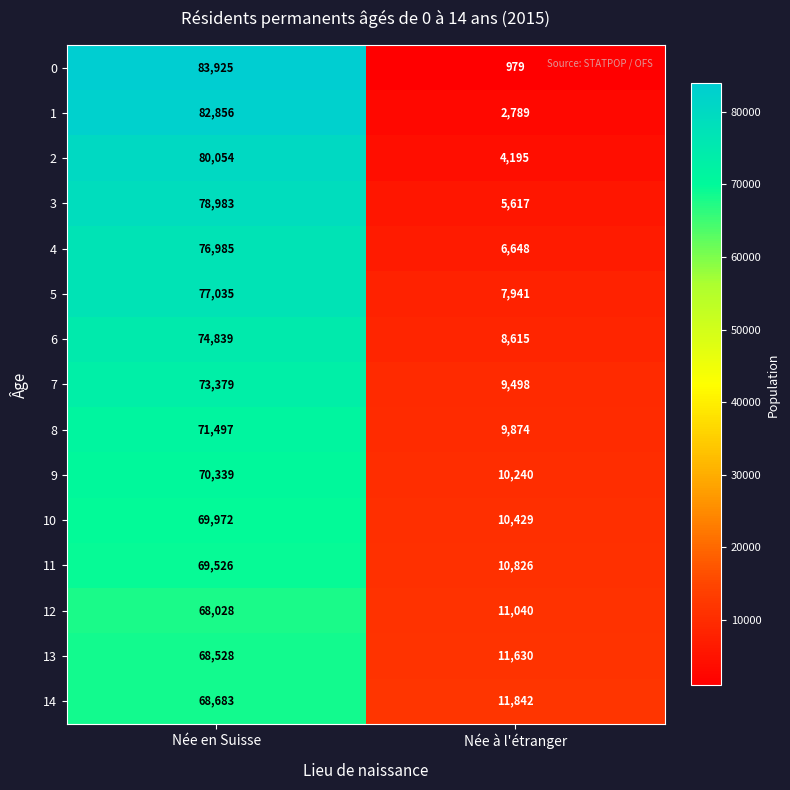

List the series in order of their peak value, highest first.

0, 1, 2, 3, 5, 4, 6, 7, 8, 9, 10, 11, 14, 13, 12